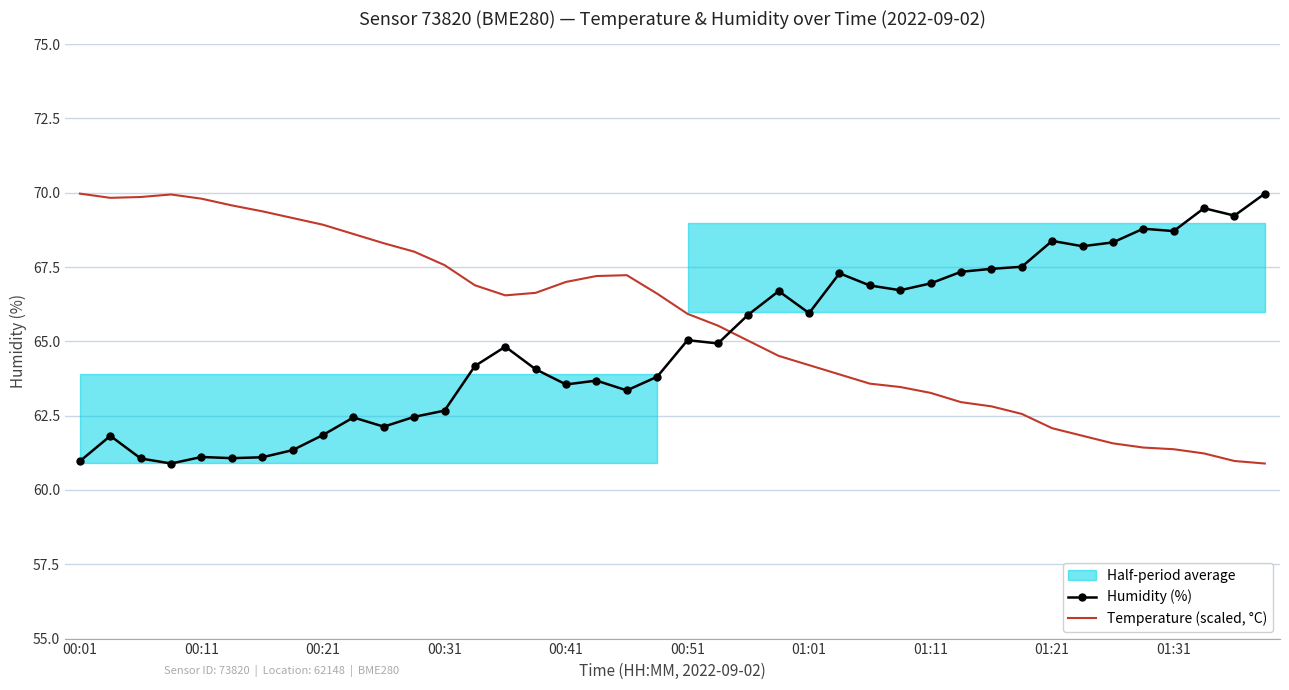

What is the highest value of the Temperature (scaled, °C) series?

70.0